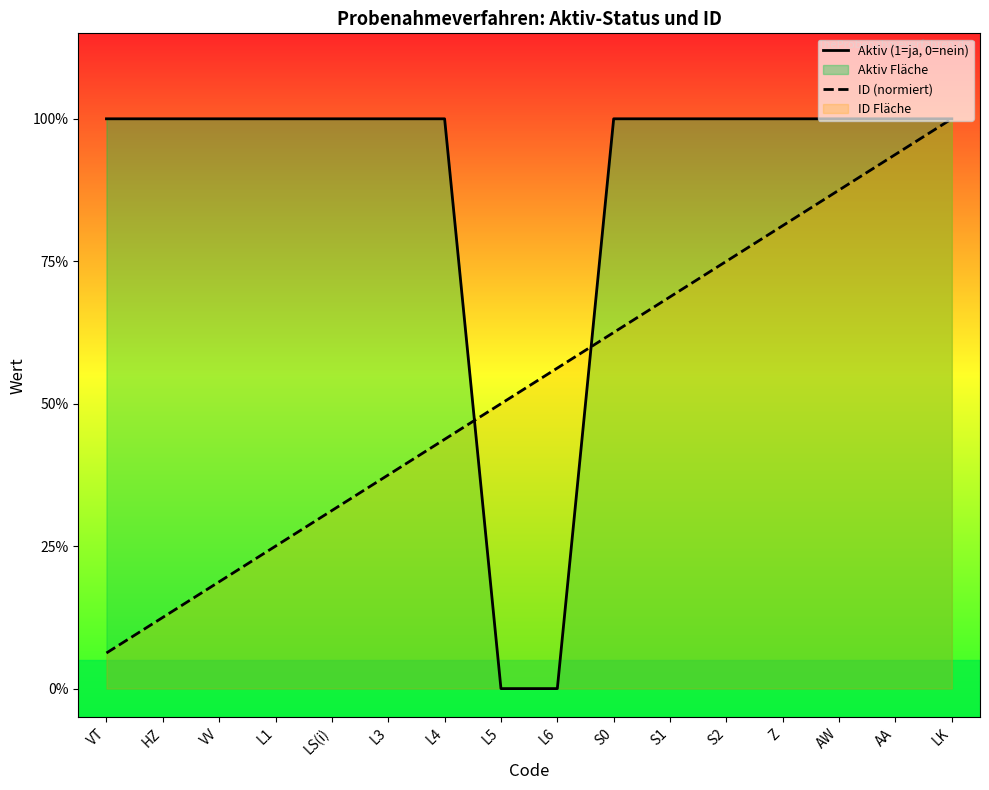

What position from the right is HZ?

15